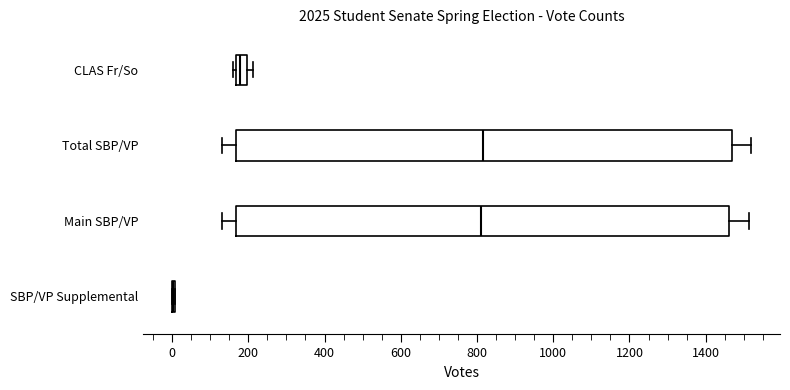

Where is the right edge of the box for Main SBP/VP on the x-axis? The values are not printed on the chart, so give them approximately, as read against the axis.

1460